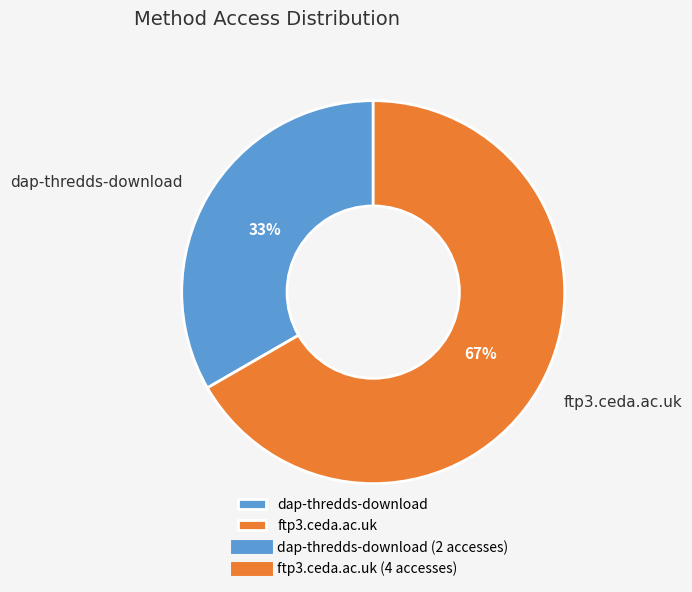

Combined, do dap-thredds-download and ftp3.ceda.ac.uk account for over 50%?

Yes